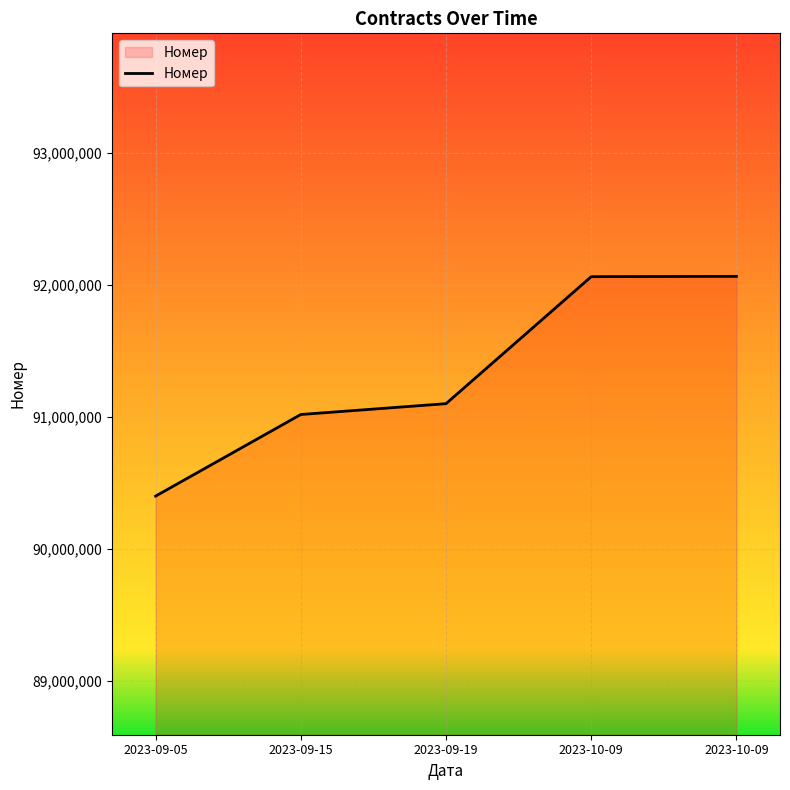

True or false: the data shows 121339852 at 2023-10-09.

False